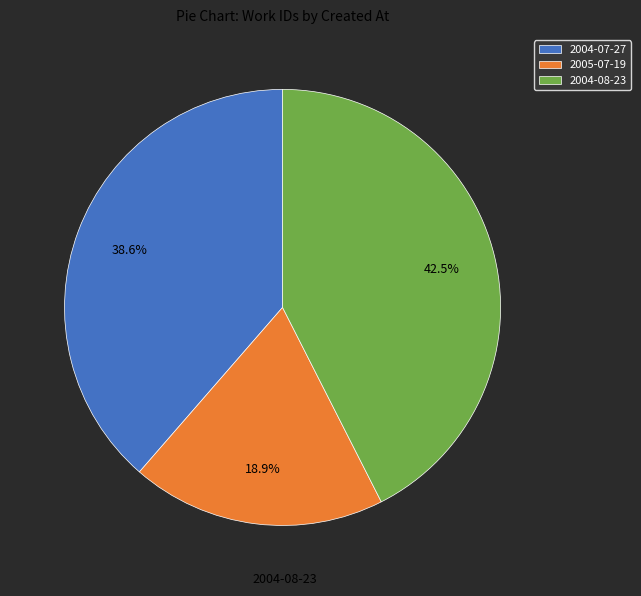

Which category has the biggest portion of the pie?

2004-08-23